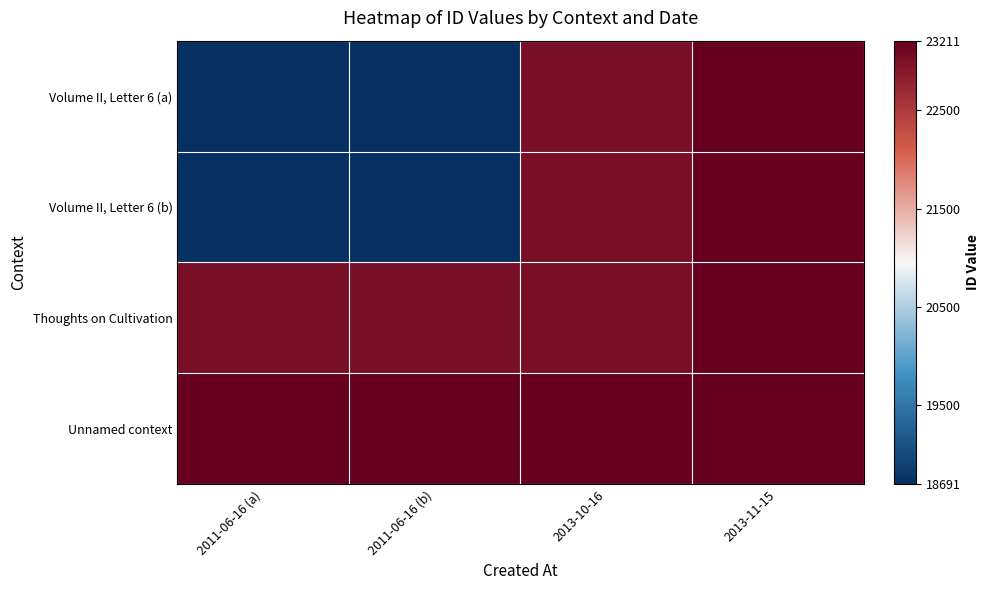

What is the maximum value shown in the chart?

23211